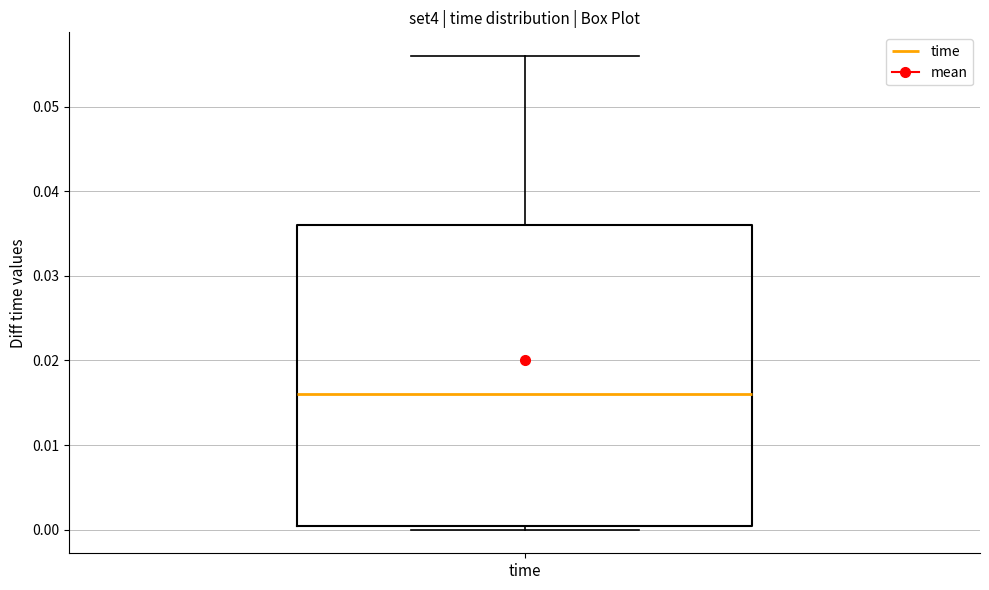

Transcribe this box plot: give where the median line is, the range the box spans, and where the two whiskers end, as read against the y-axis. The values are not printed on the chart, so give them approximately, as read against the axis.

median 0.016, box 0.000 to 0.036, whiskers 0.000 (just below the box's lower edge) to 0.056